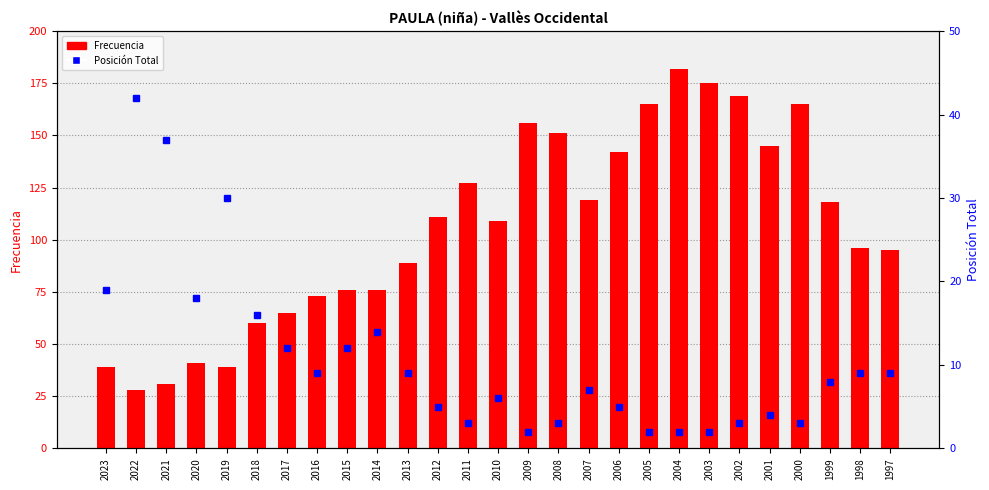

Which label corresponds to the smallest value in the chart?

2009